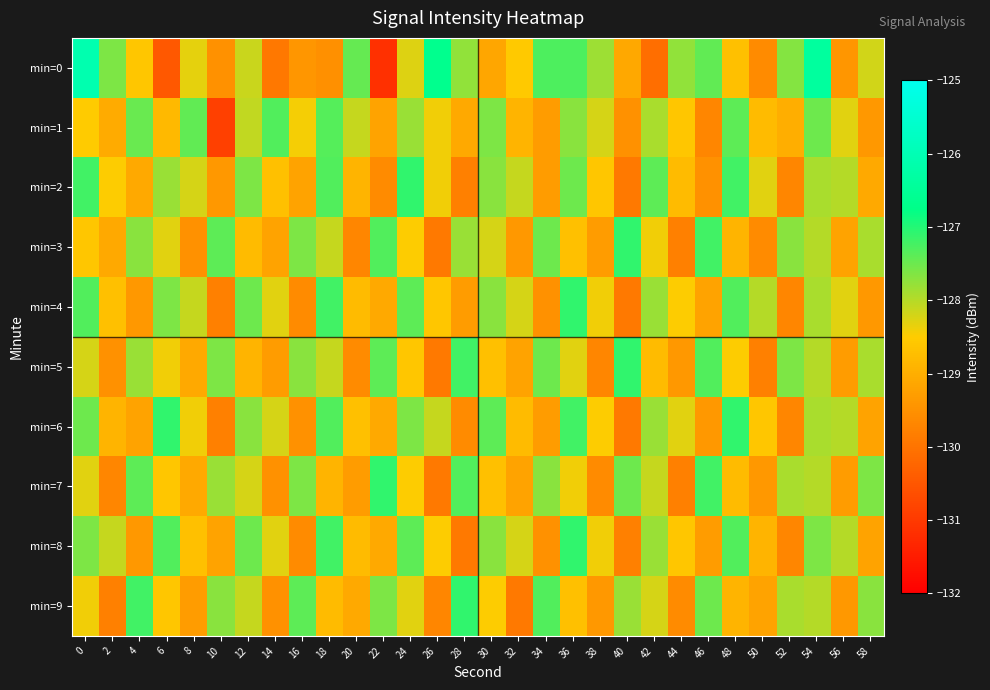

Reading left to right, what are all the values shown in this chart?

min=0: 0=-126.1	2=-127.6	4=-128.6	6=-130.5	8=-128.3	10=-129.5	12=-128.1	14=-129.9	16=-129.4	18=-129.5	20=-127.4	22=-131.2	24=-128.3	26=-126.7	28=-127.8	30=-129.1	32=-128.5	34=-127.3	36=-127.3	38=-127.8	40=-129.1	42=-130.1	44=-127.8	46=-127.4	48=-128.7	50=-129.6	52=-127.7	54=-126.4	56=-129.4	58=-128.2
min=1: 0=-128.5	2=-129.1	4=-127.5	6=-128.8	8=-127.4	10=-130.9	12=-128.1	14=-127.3	16=-128.4	18=-127.3	20=-128.1	22=-129.2	24=-127.8	26=-128.4	28=-129.1	30=-127.6	32=-128.9	34=-129.3	36=-127.7	38=-128.2	40=-129.5	42=-127.9	44=-128.6	46=-129.7	48=-127.4	50=-128.8	52=-129.0	54=-127.5	56=-128.3	58=-129.4
min=2: 0=-127.2	2=-128.5	4=-129.1	6=-127.8	8=-128.2	10=-129.4	12=-127.6	14=-128.7	16=-129.2	18=-127.3	20=-128.9	22=-129.6	24=-127.1	26=-128.4	28=-129.8	30=-127.7	32=-128.1	34=-129.3	36=-127.5	38=-128.6	40=-129.9	42=-127.4	44=-128.8	46=-129.5	48=-127.2	50=-128.3	52=-129.7	54=-127.9	56=-128.0	58=-129.1
min=3: 0=-128.6	2=-129.1	4=-127.7	6=-128.3	8=-129.5	10=-127.4	12=-128.8	14=-129.2	16=-127.6	18=-128.1	20=-129.7	22=-127.3	24=-128.5	26=-129.9	28=-127.8	30=-128.2	32=-129.4	34=-127.5	36=-128.7	38=-129.3	40=-127.1	42=-128.4	44=-129.8	46=-127.2	48=-128.9	50=-129.6	52=-127.7	54=-128.0	56=-129.2	58=-127.9
min=4: 0=-127.3	2=-128.7	4=-129.4	6=-127.6	8=-128.1	10=-129.8	12=-127.5	14=-128.3	16=-129.6	18=-127.2	20=-128.8	22=-129.1	24=-127.4	26=-128.6	28=-129.3	30=-127.7	32=-128.2	34=-129.5	36=-127.1	38=-128.4	40=-129.9	42=-127.8	44=-128.5	46=-129.2	48=-127.3	50=-128.0	52=-129.7	54=-127.9	56=-128.3	58=-129.4
min=5: 0=-128.2	2=-129.5	4=-127.8	6=-128.4	8=-129.1	10=-127.6	12=-128.9	14=-129.3	16=-127.7	18=-128.1	20=-129.6	22=-127.4	24=-128.6	26=-129.9	28=-127.2	30=-128.7	32=-129.2	34=-127.5	36=-128.3	38=-129.7	40=-127.1	42=-128.8	44=-129.4	46=-127.3	48=-128.5	50=-129.8	52=-127.6	54=-128.0	56=-129.3	58=-127.9
min=6: 0=-127.5	2=-128.9	4=-129.2	6=-127.1	8=-128.4	10=-129.8	12=-127.7	14=-128.2	16=-129.5	18=-127.3	20=-128.7	22=-129.1	24=-127.6	26=-128.1	28=-129.6	30=-127.4	32=-128.8	34=-129.3	36=-127.2	38=-128.5	40=-129.9	42=-127.8	44=-128.3	46=-129.4	48=-127.1	50=-128.6	52=-129.7	54=-127.9	56=-128.0	58=-129.2
min=7: 0=-128.3	2=-129.7	4=-127.4	6=-128.6	8=-129.1	10=-127.8	12=-128.2	14=-129.5	16=-127.6	18=-128.9	20=-129.3	22=-127.1	24=-128.5	26=-129.9	28=-127.3	30=-128.7	32=-129.2	34=-127.7	36=-128.4	38=-129.6	40=-127.5	42=-128.1	44=-129.8	46=-127.2	48=-128.8	50=-129.4	52=-127.9	54=-128.0	56=-129.3	58=-127.6
min=8: 0=-127.6	2=-128.1	4=-129.4	6=-127.3	8=-128.7	10=-129.2	12=-127.5	14=-128.3	16=-129.6	18=-127.2	20=-128.8	22=-129.1	24=-127.4	26=-128.5	28=-129.9	30=-127.7	32=-128.2	34=-129.5	36=-127.1	38=-128.4	40=-129.8	42=-127.8	44=-128.6	46=-129.3	48=-127.3	50=-128.9	52=-129.7	54=-127.6	56=-128.0	58=-129.2
min=9: 0=-128.4	2=-129.8	4=-127.2	6=-128.6	8=-129.3	10=-127.7	12=-128.1	14=-129.5	16=-127.4	18=-128.8	20=-129.1	22=-127.6	24=-128.3	26=-129.7	28=-127.1	30=-128.5	32=-129.9	34=-127.3	36=-128.7	38=-129.4	40=-127.8	42=-128.2	44=-129.6	46=-127.5	48=-128.9	50=-129.2	52=-127.9	54=-128.0	56=-129.4	58=-127.7